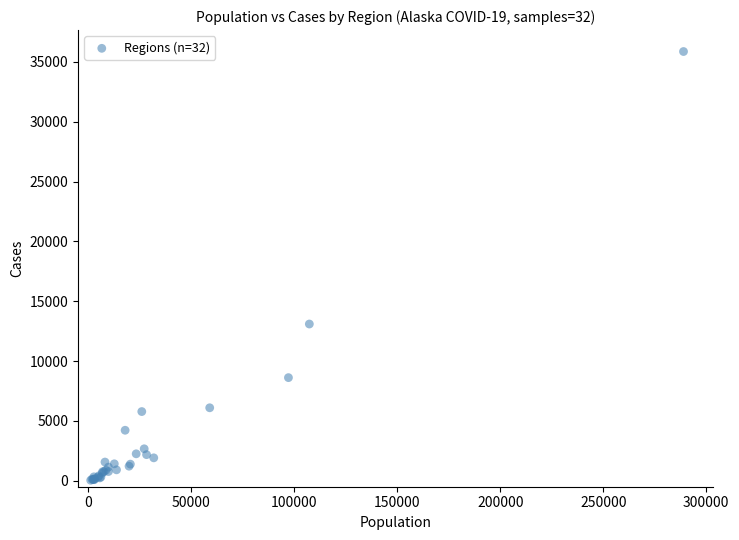

What Y value in the scatter plot is closest to 17954?

13097